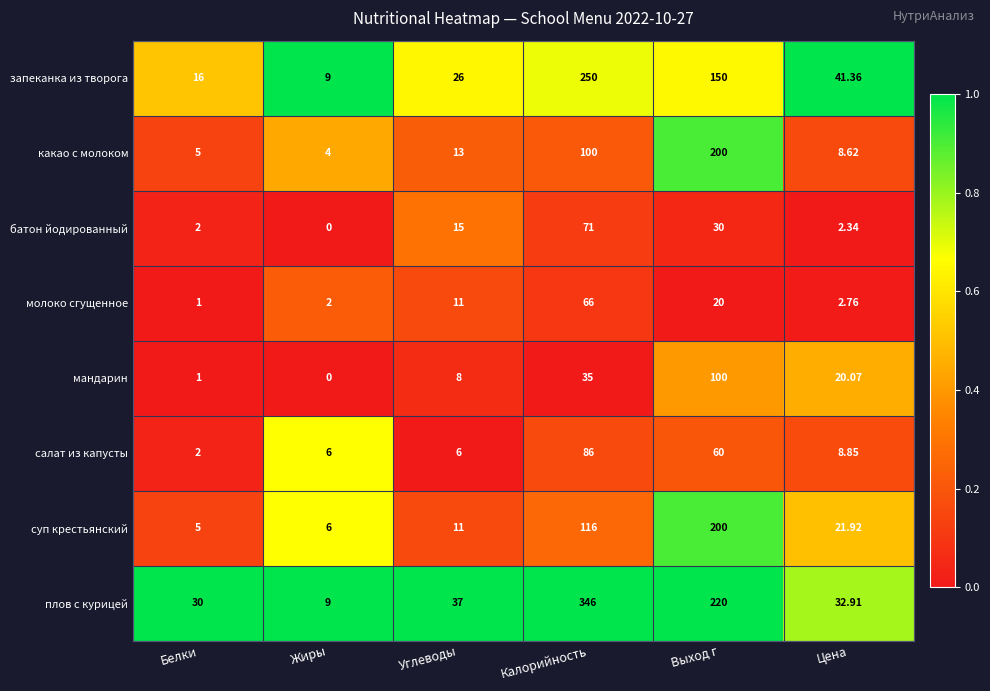

Which series has the widest spread of values?

плов с курицей